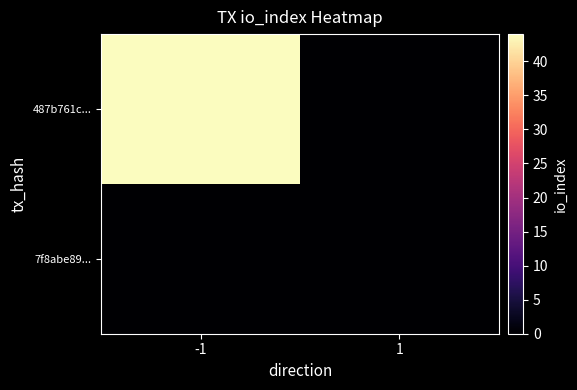

Rank the series by their average value, from lowest to highest.

7f8abe89..., 487b761c...